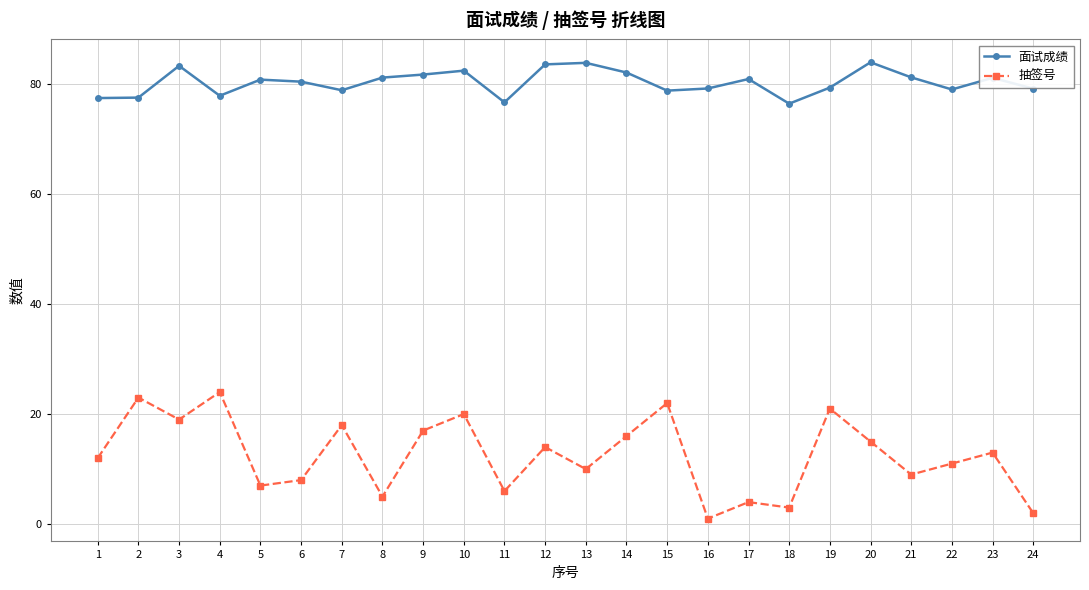

The 抽签号 series shows 25.7 at 20. True or false?

False